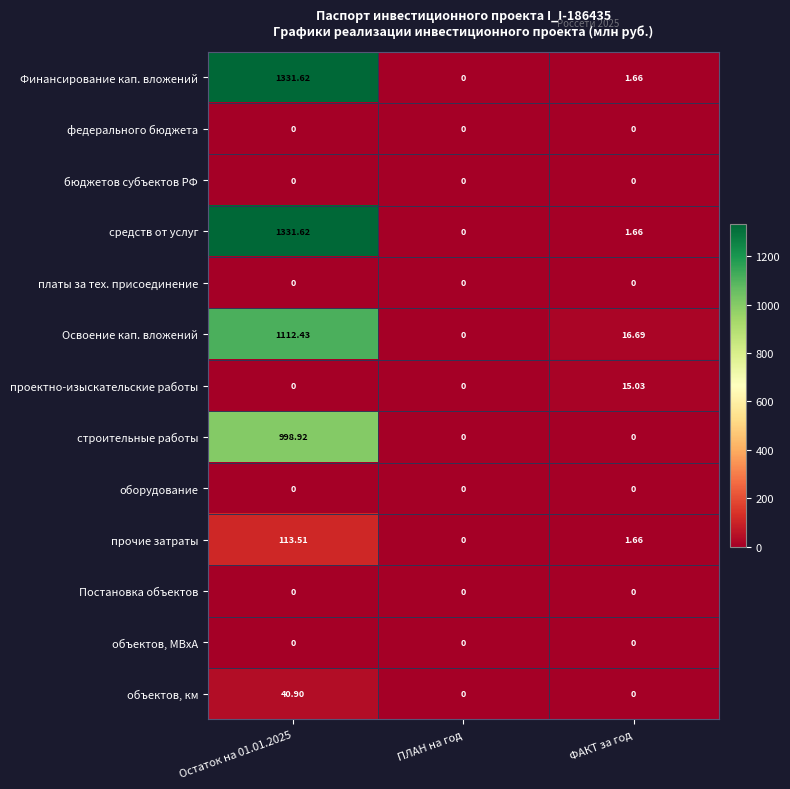

Count the number of data series in this chart.

13